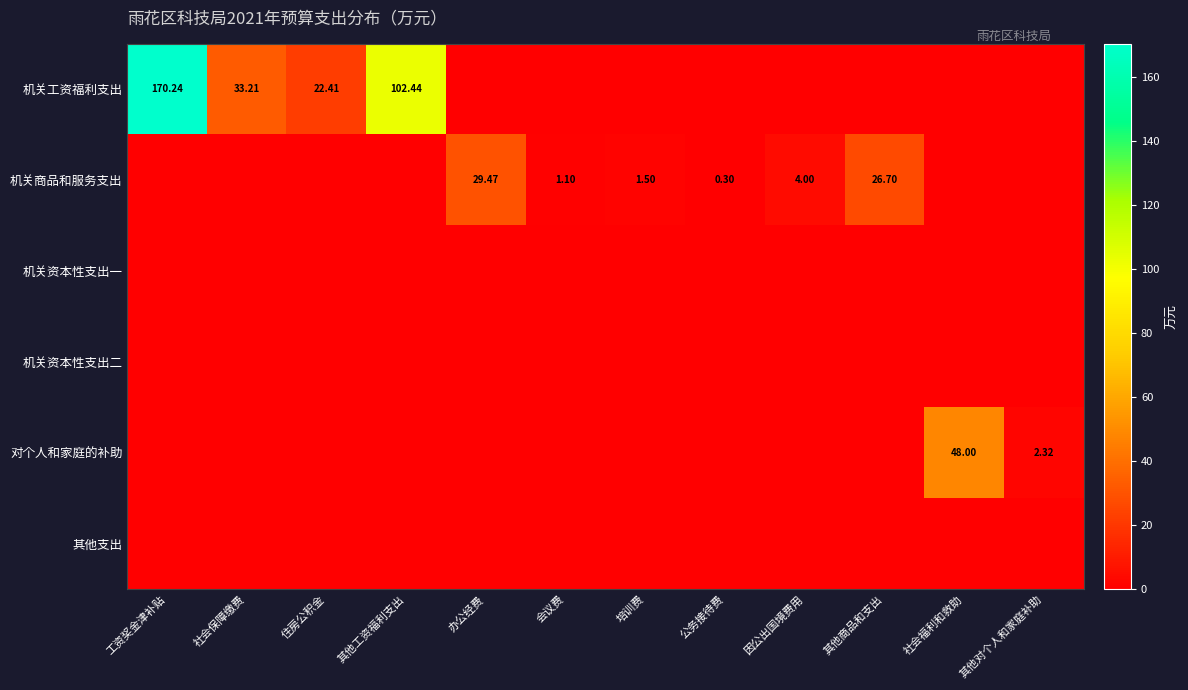

How many series are shown in this chart?

6